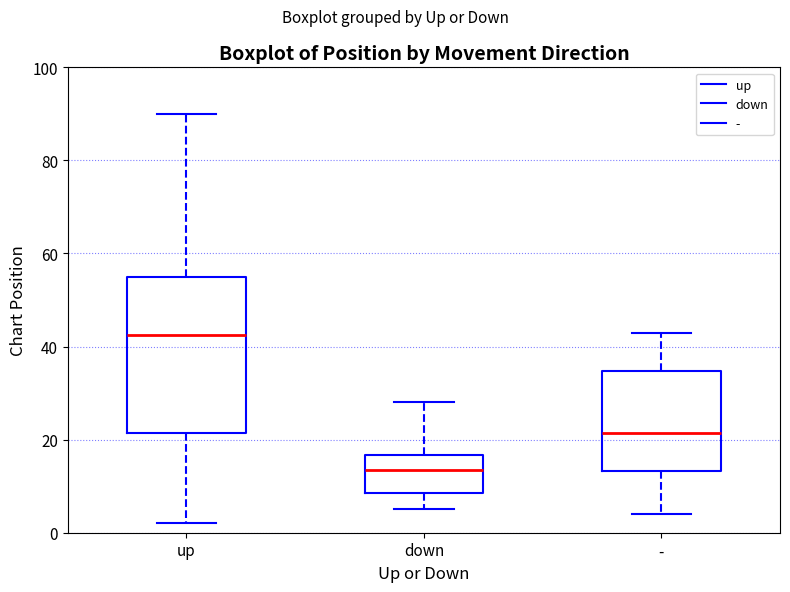

Reading left to right, read every box against the y-axis: the position of its median line, the range the box covers, and the ends of its whiskers. The values are not printed on the chart, so give them approximately, as read against the axis.

up: median 42, box 22 to 56, whiskers 2 to 90
down: median 14, box 8 to 16, whiskers 6 to 28
-: median 22, box 14 to 34, whiskers 4 to 44